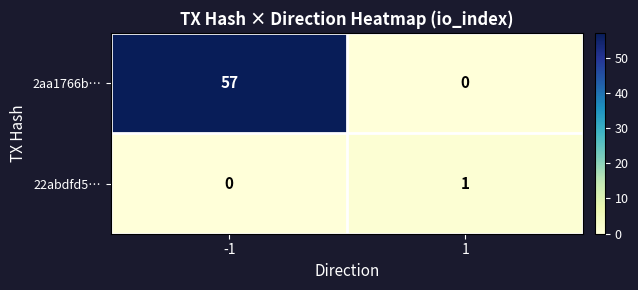

Reading left to right, what are all the values shown in this chart?

2aa1766b…: 57	0
22abdfd5…: 0	1